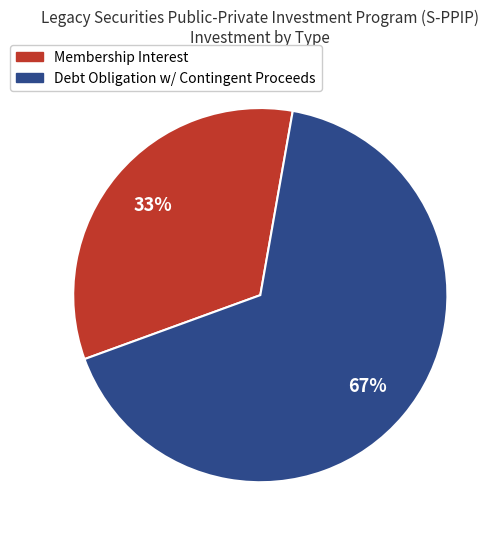

To the nearest percent, what is the average slice percentage?

50%